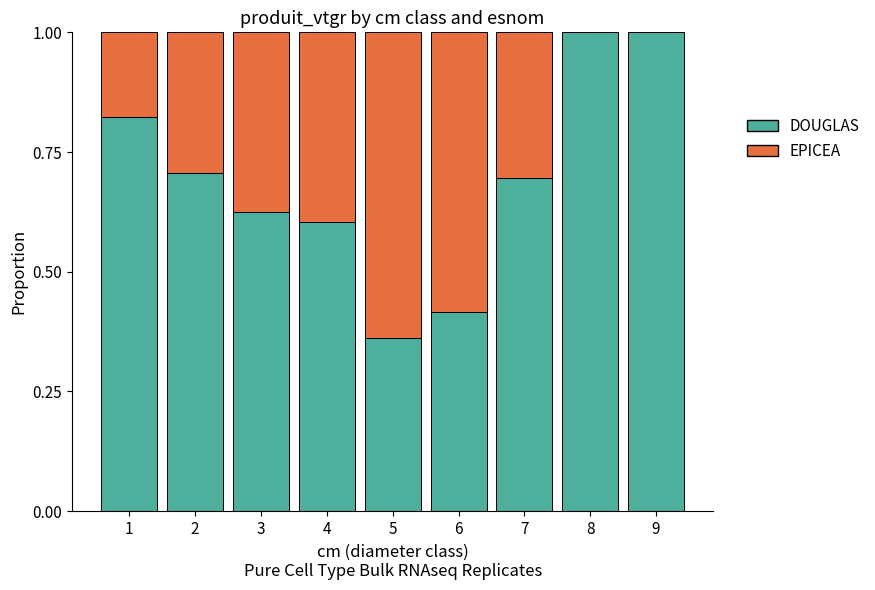

Are the bars grouped side by side (vs. stacked)?

No